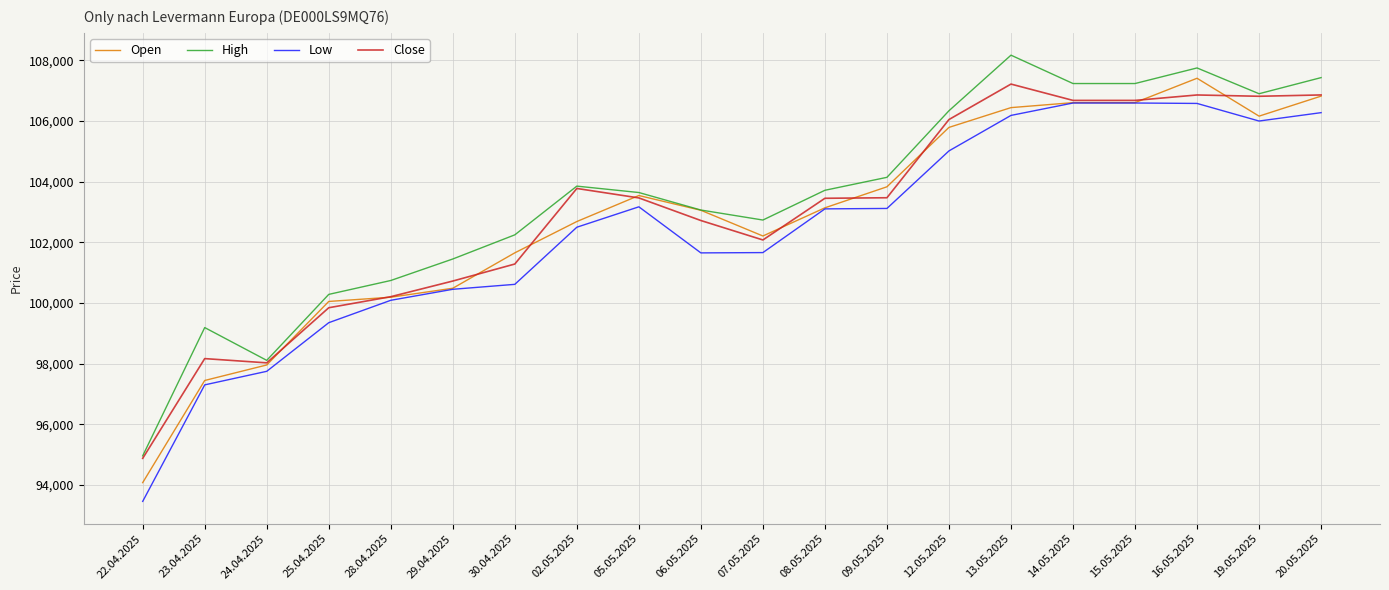

Where does the Close series first go above 103467?

02.05.2025